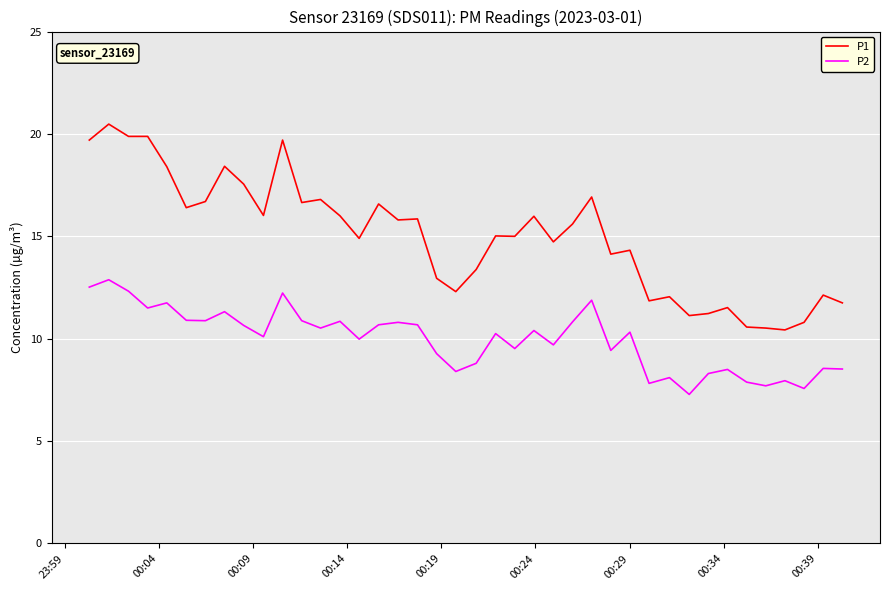

True or false: P1 and P2 intersect in this chart.

False